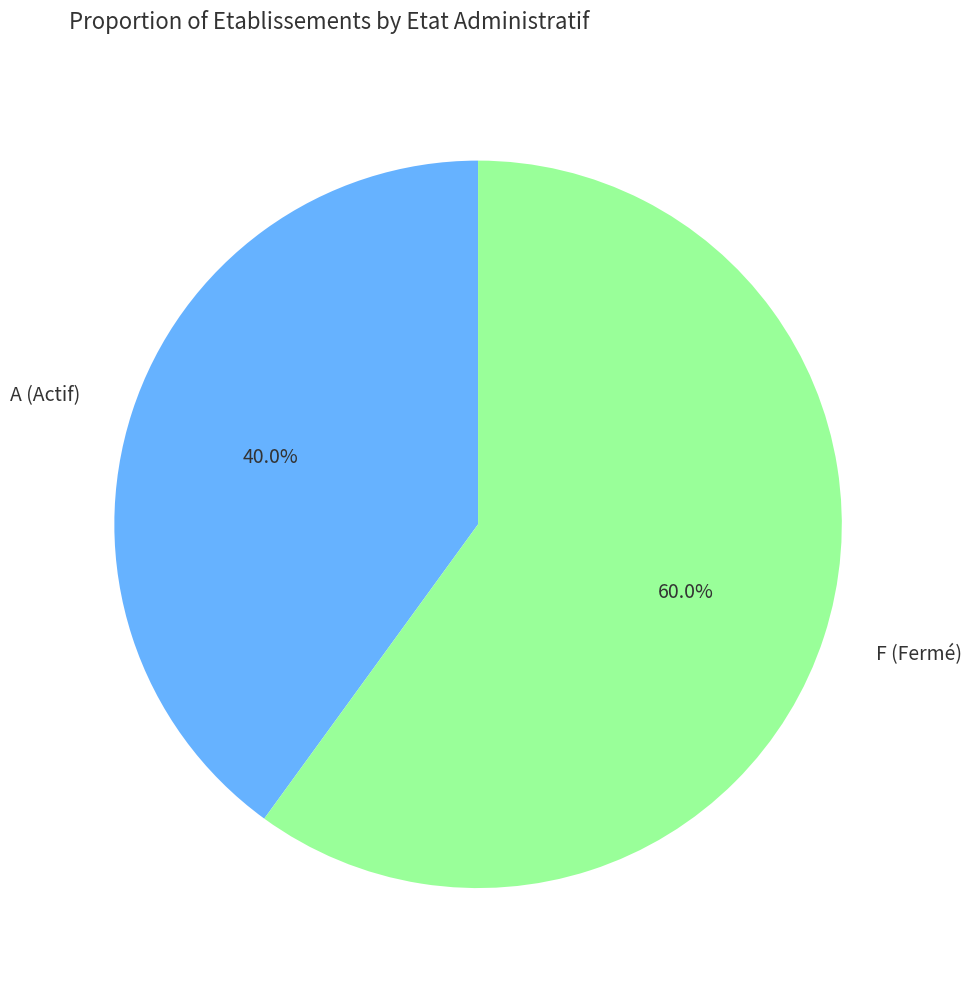

To the nearest percent, what is the difference between the largest and smallest slice percentages?

20%